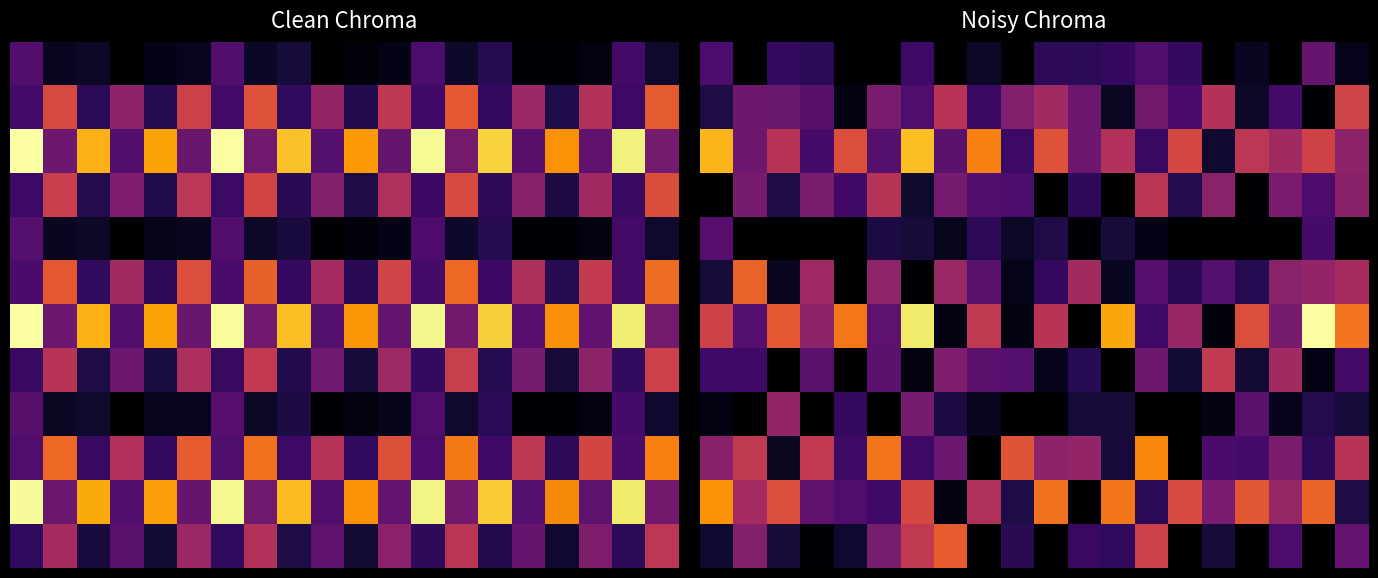

The row_2 series shows 11.3 at 20.0. True or false?

True